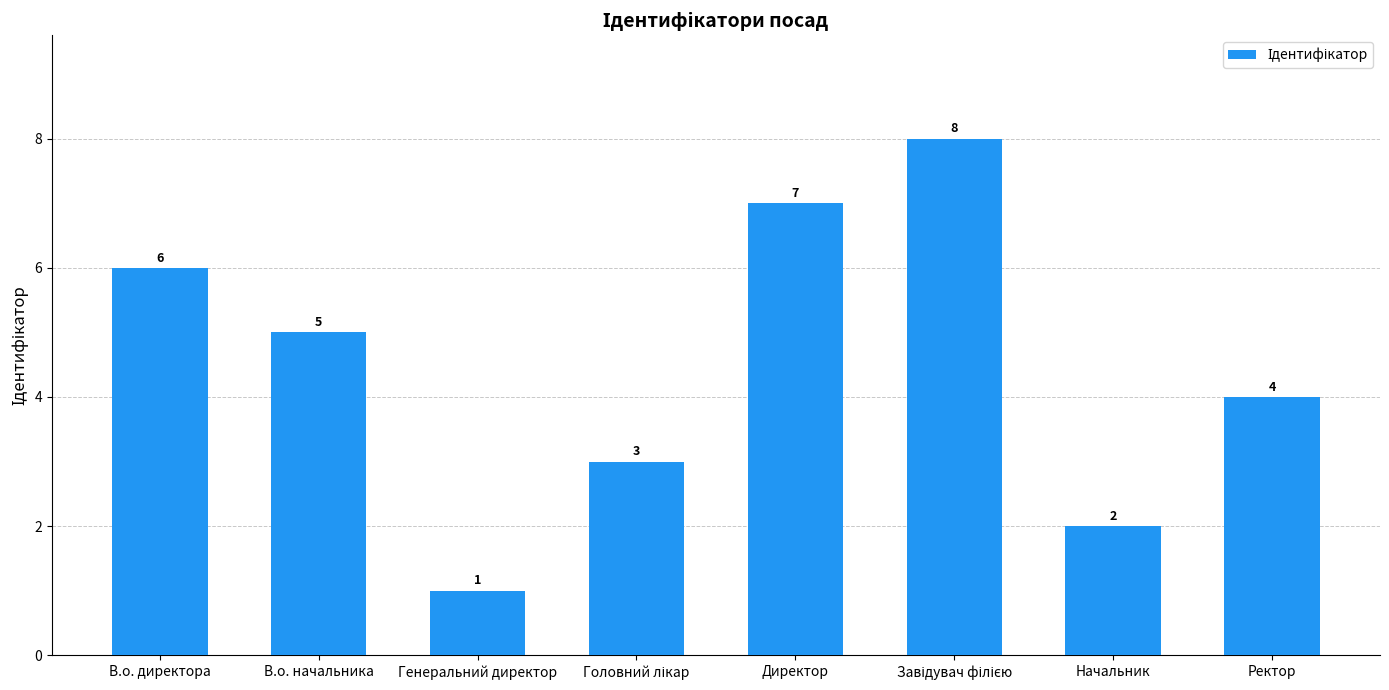

Reading right to left, list all the values displayed in this chart.

4	2	8	7	3	1	5	6